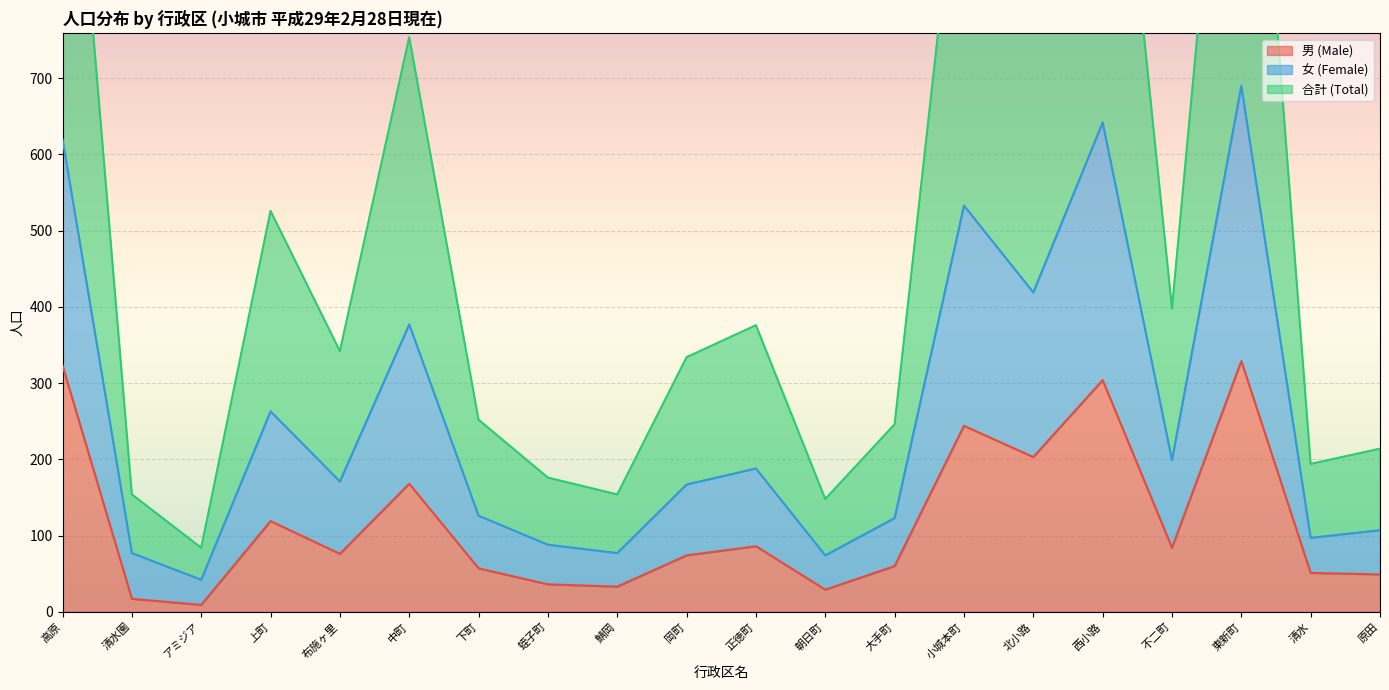

Which has a higher value, 岡町 or 正徳町?

正徳町